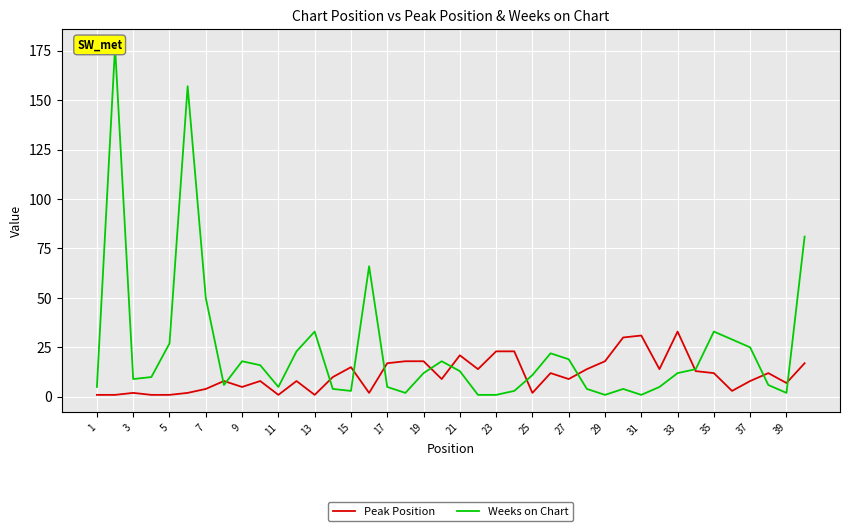

At which label does Peak Position reach its peak?

33